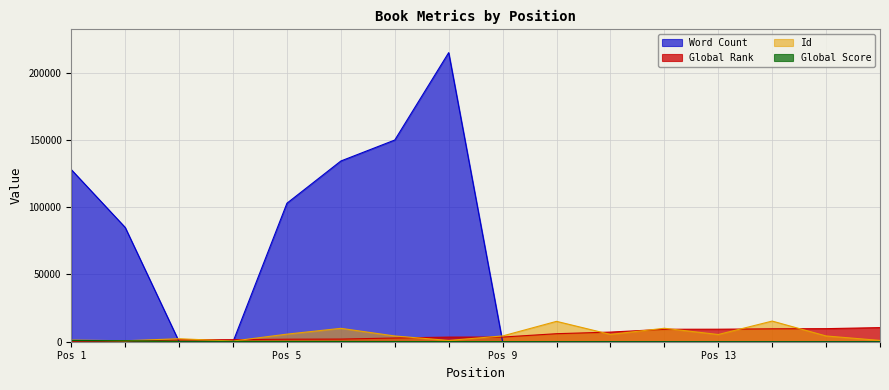

What is the value of the Global Score point at the 8th from the left?

109